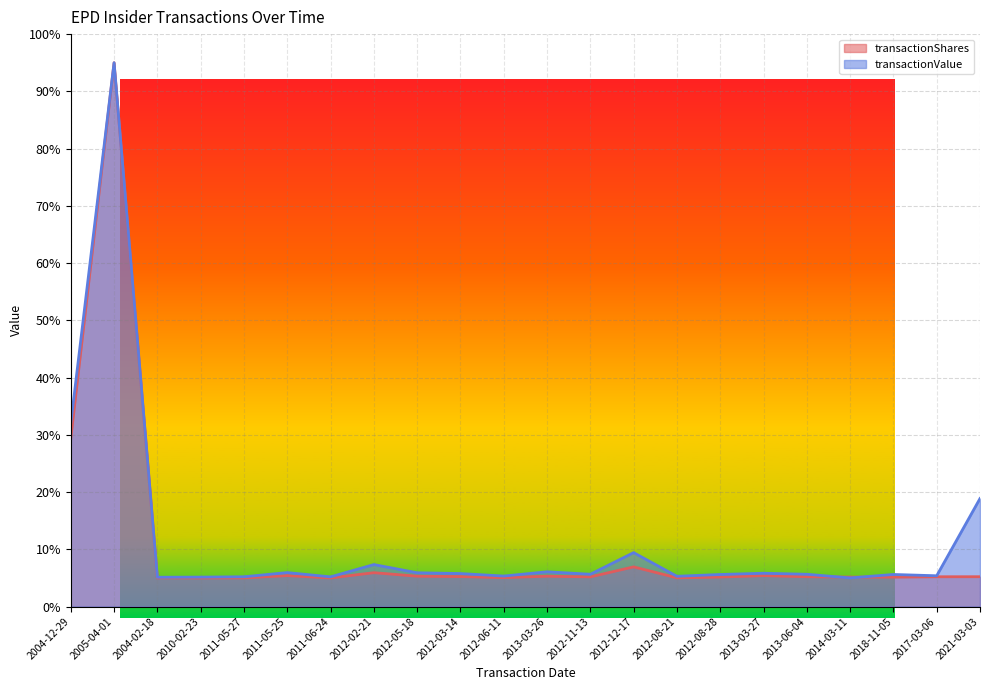

Which label corresponds to the largest value in the chart?

2005-04-01